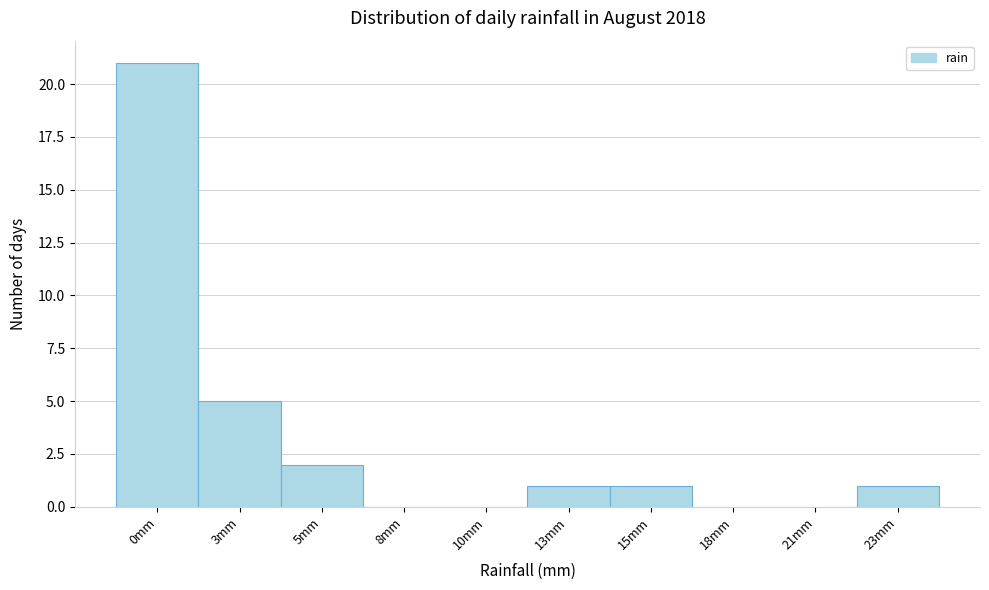

Reading right to left, list all the values displayed in this chart.

23mm=1	21mm=0	18mm=0	15mm=1	13mm=1	10mm=0	8mm=0	5mm=2	3mm=5	0mm=21